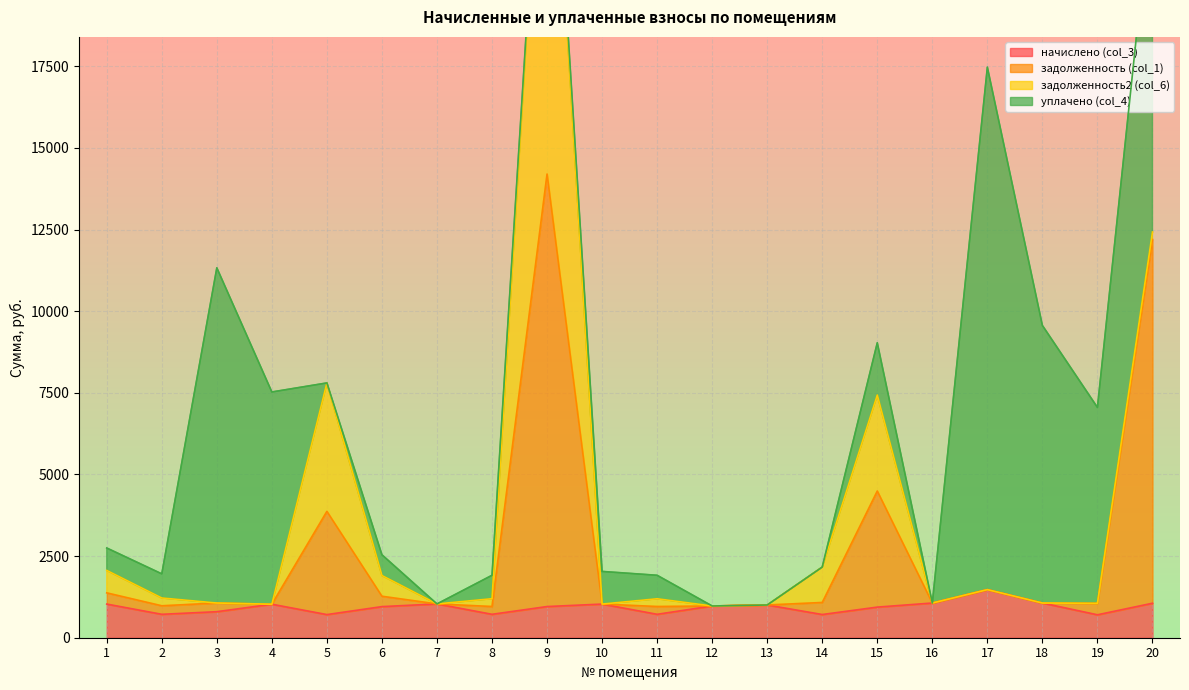

In задолженность (col_1), how many points are lower than both neighbors (excluding endpoints)?

6